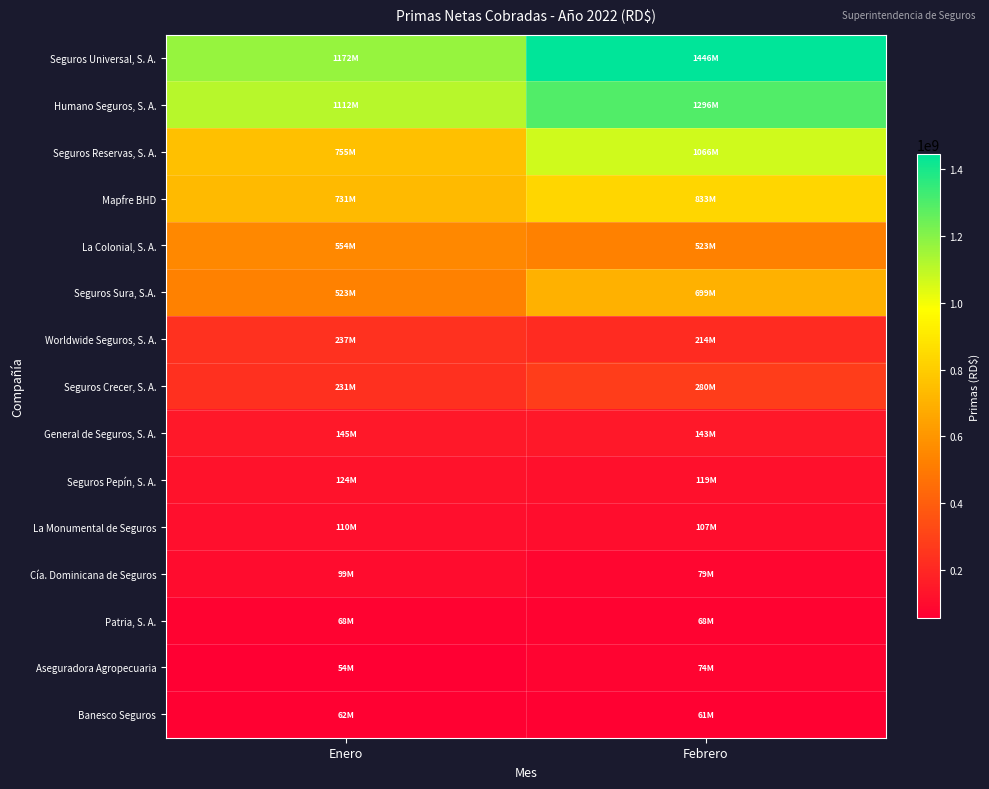

Between Enero and Febrero, which is larger?

Febrero